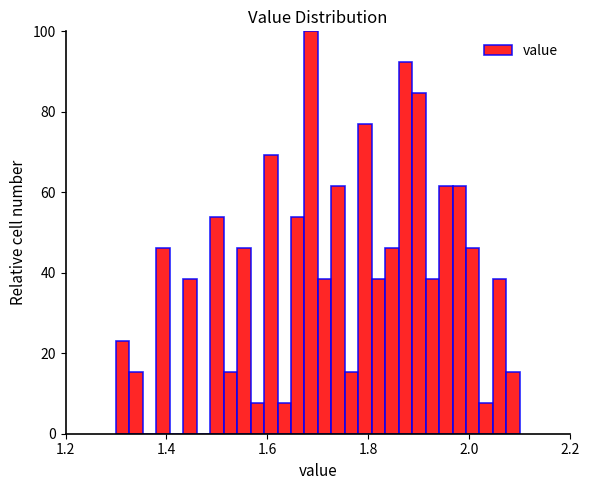

Read against the x-axis, roughly where is the centre of the tallest bar?

1.68